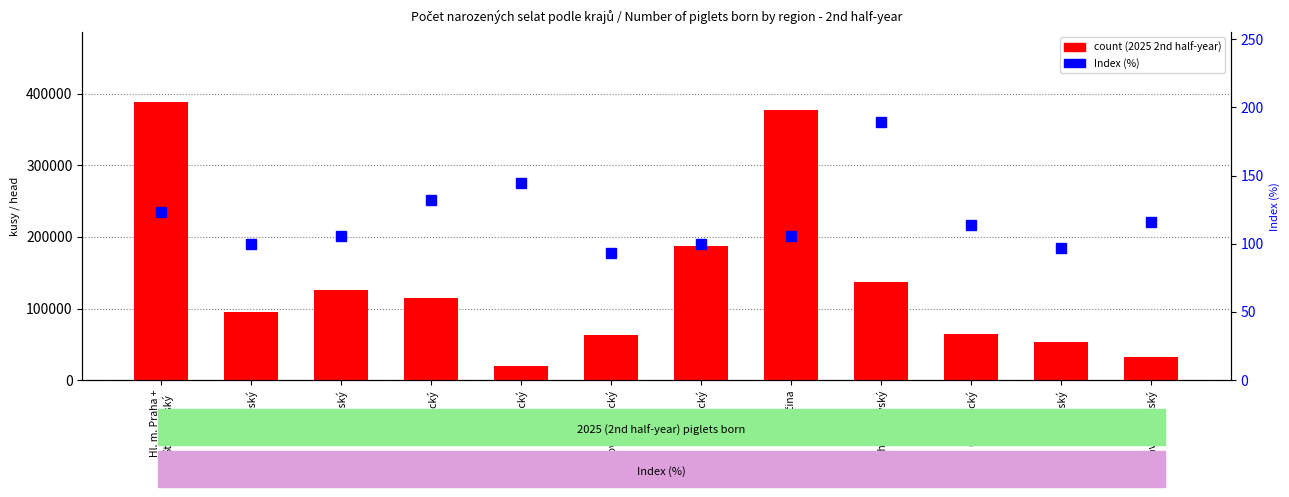

Between Ústecký and Zlínský, which series saw the biggest shift?

count